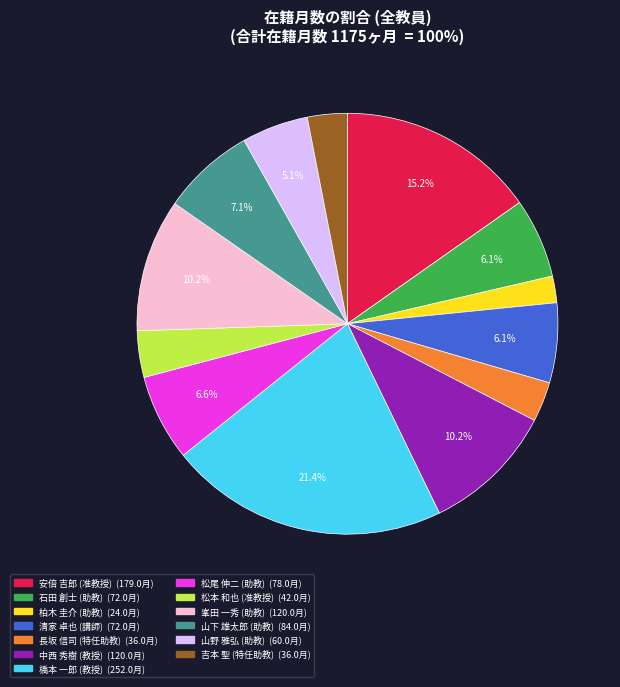

True or false: 松本 和也 (准教授) accounts for 4% of the total.

True